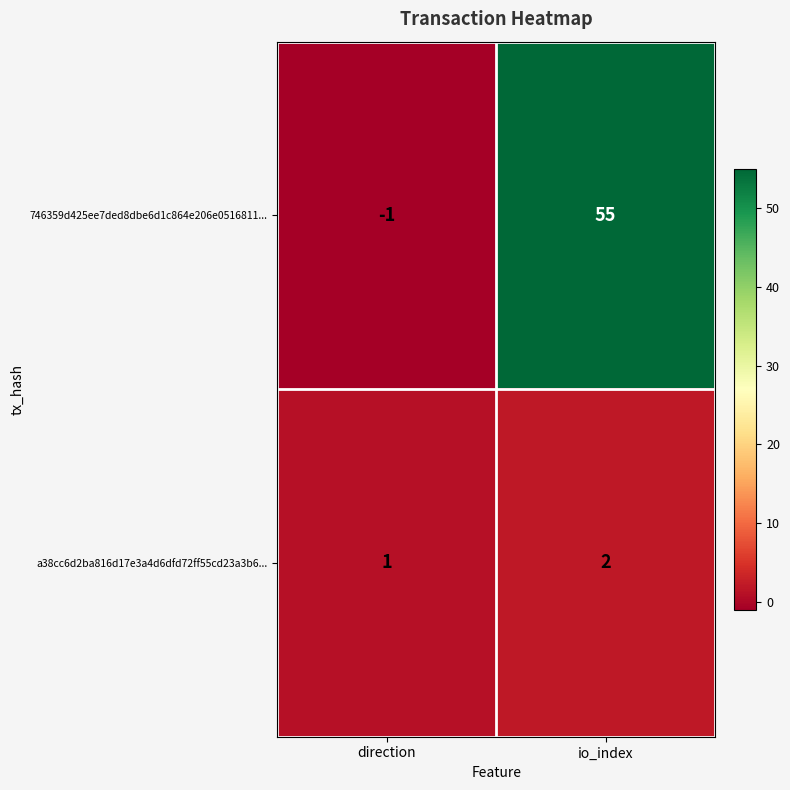

At which category is the sum across all series the highest?

io_index